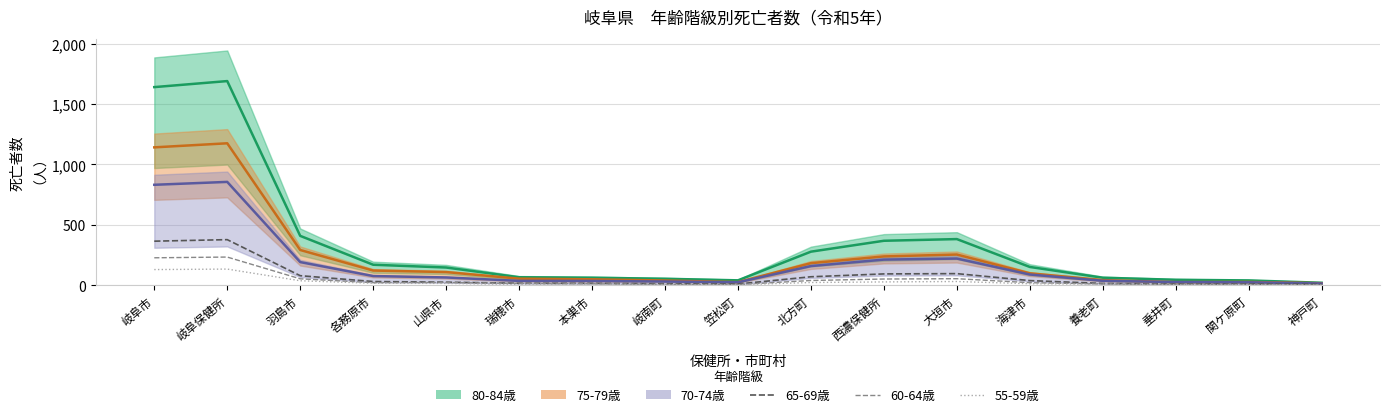

True or false: 60-64歳 and 55-59歳 cross at least once.

False